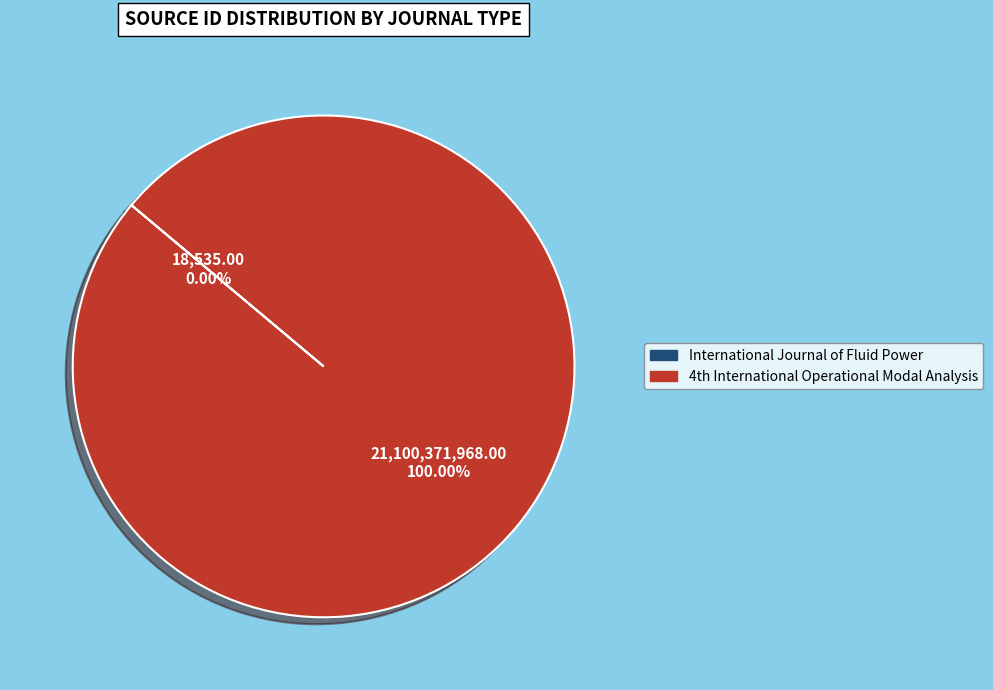

Which category has the biggest portion of the pie?

4th International Operational Modal Analysis